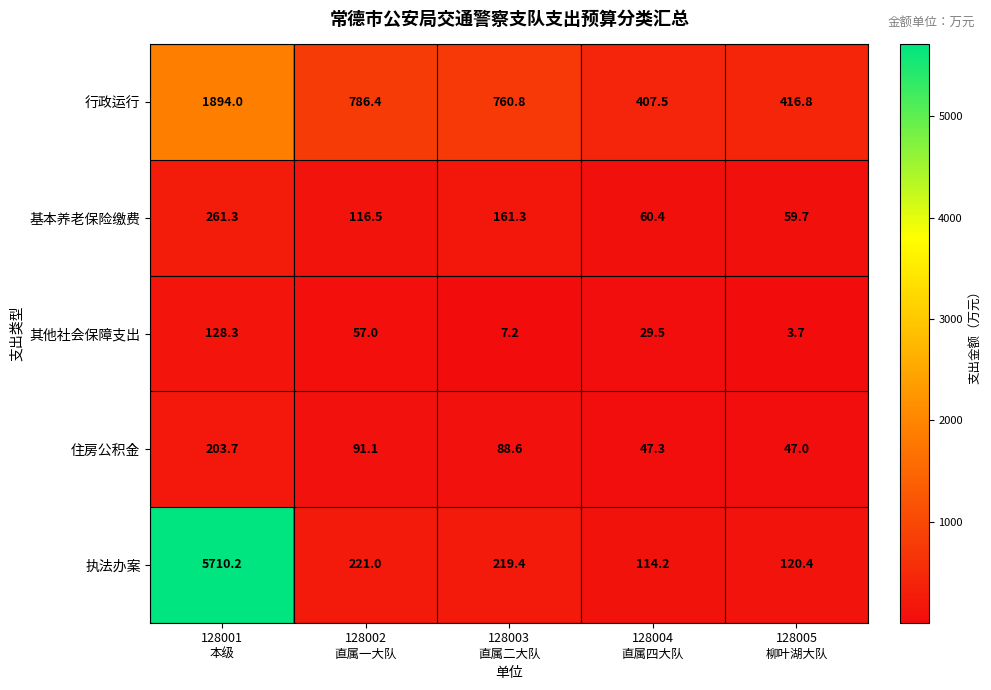

Rank the series by their maximum value, from lowest to highest.

其他社会保障支出, 住房公积金, 基本养老保险缴费, 行政运行, 执法办案